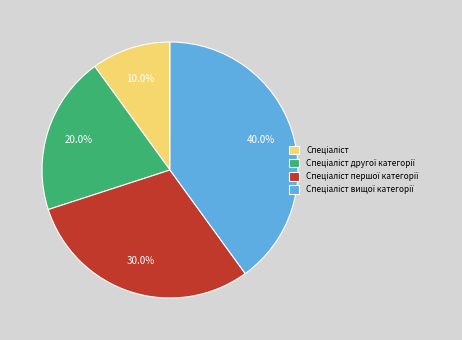

Does any single category account for the majority?

No